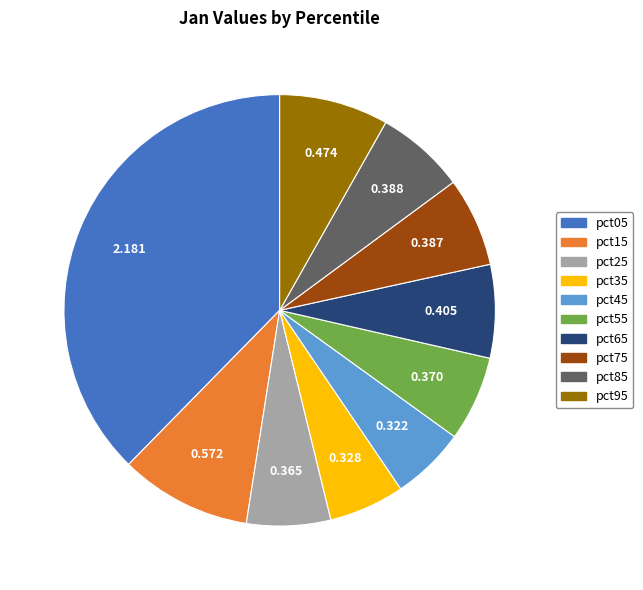

Is there any slice that represents more than half of the pie?

No